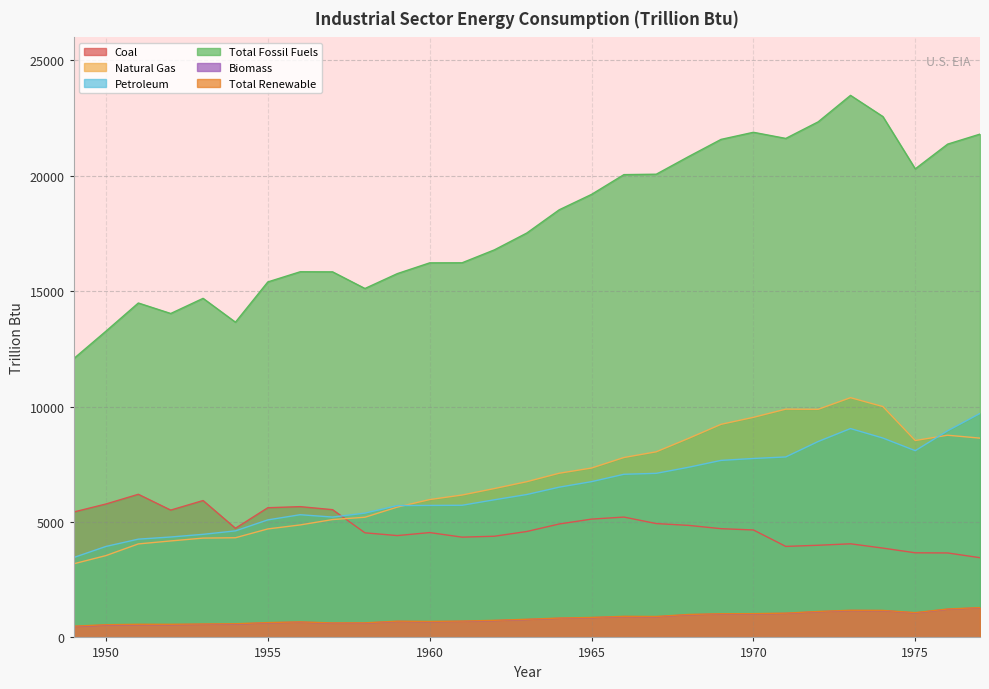

At how many categories does at least one series exceed 1653?

29